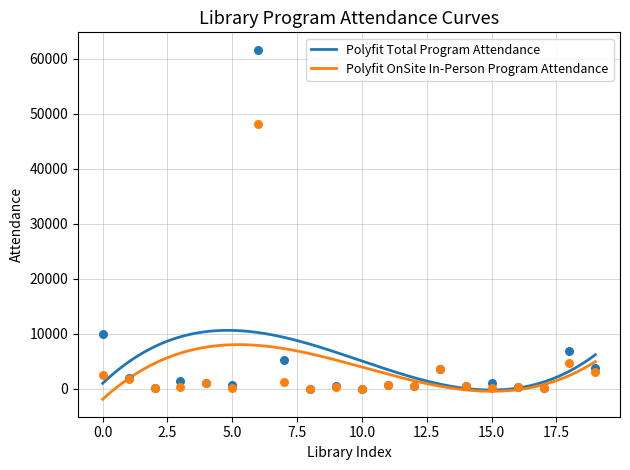

Which series contains the lowest Y value?

Total Program Attendance